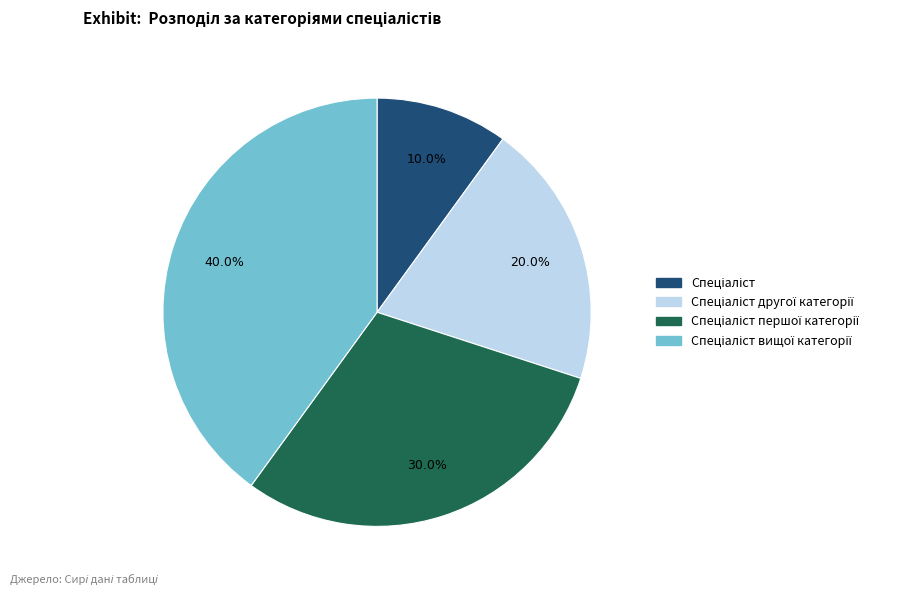

Is there any slice that represents more than half of the pie?

No